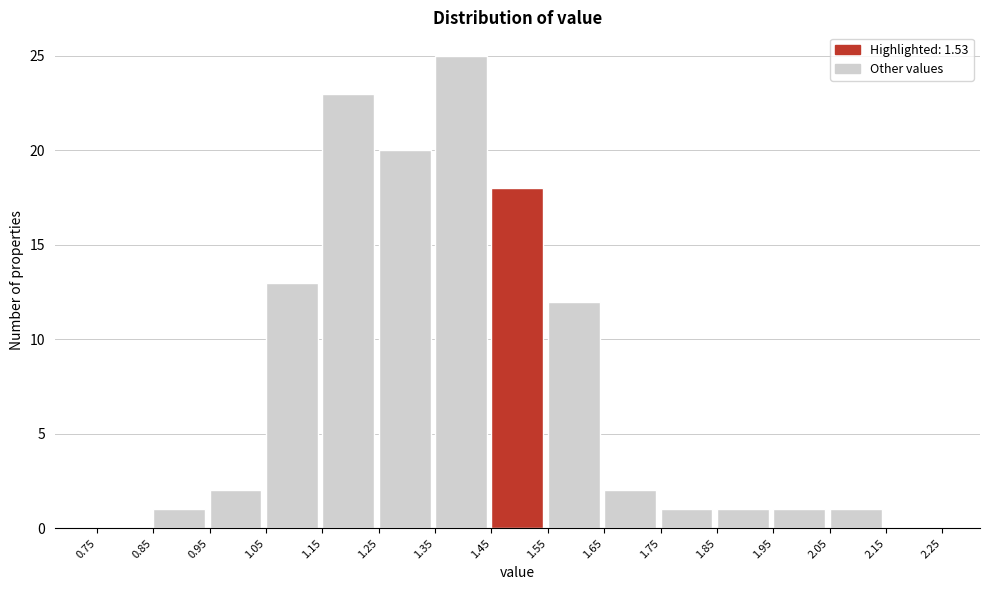

Reading left to right, list every bar in this chart as the range it spans on the x-axis followed by its height. The values are not printed on the chart, so give them approximately, as read against the axis.

0.75 to 0.85: 0
0.85 to 0.95: 1
0.95 to 1.05: 2
1.05 to 1.15: 13
1.15 to 1.25: 23
1.25 to 1.35: 20
1.35 to 1.45: 25
1.45 to 1.55: 18
1.55 to 1.65: 12
1.65 to 1.75: 2
1.75 to 1.85: 1
1.85 to 1.95: 1
1.95 to 2.05: 1
2.05 to 2.15: 1
2.15 to 2.25: 0